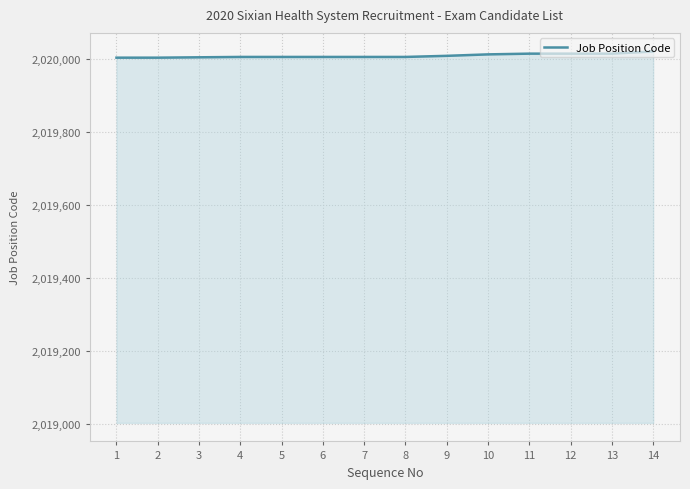

What is the difference between the maximum and minimum values?

17